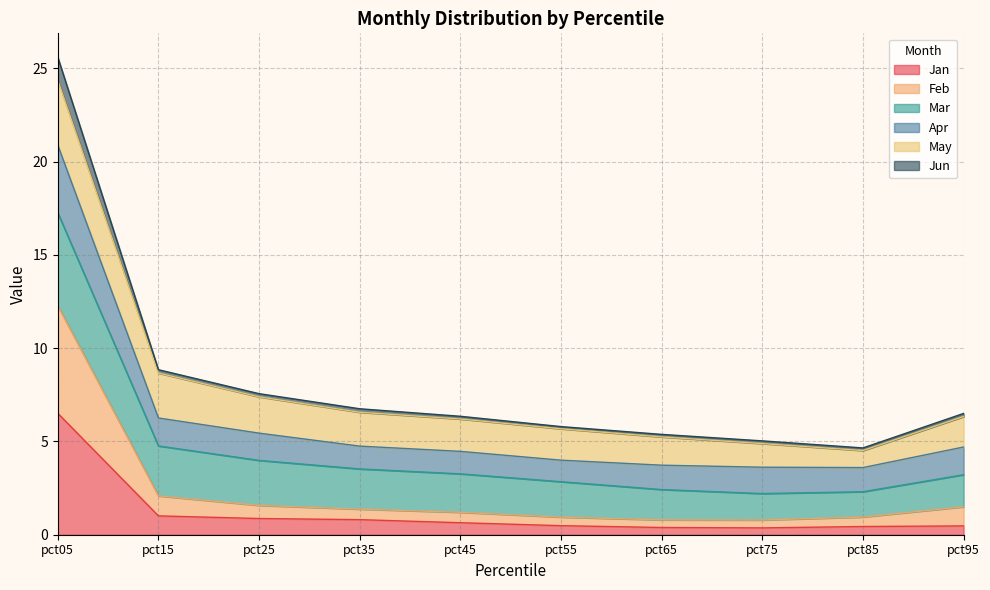

At which category is the sum across all series the highest?

pct05